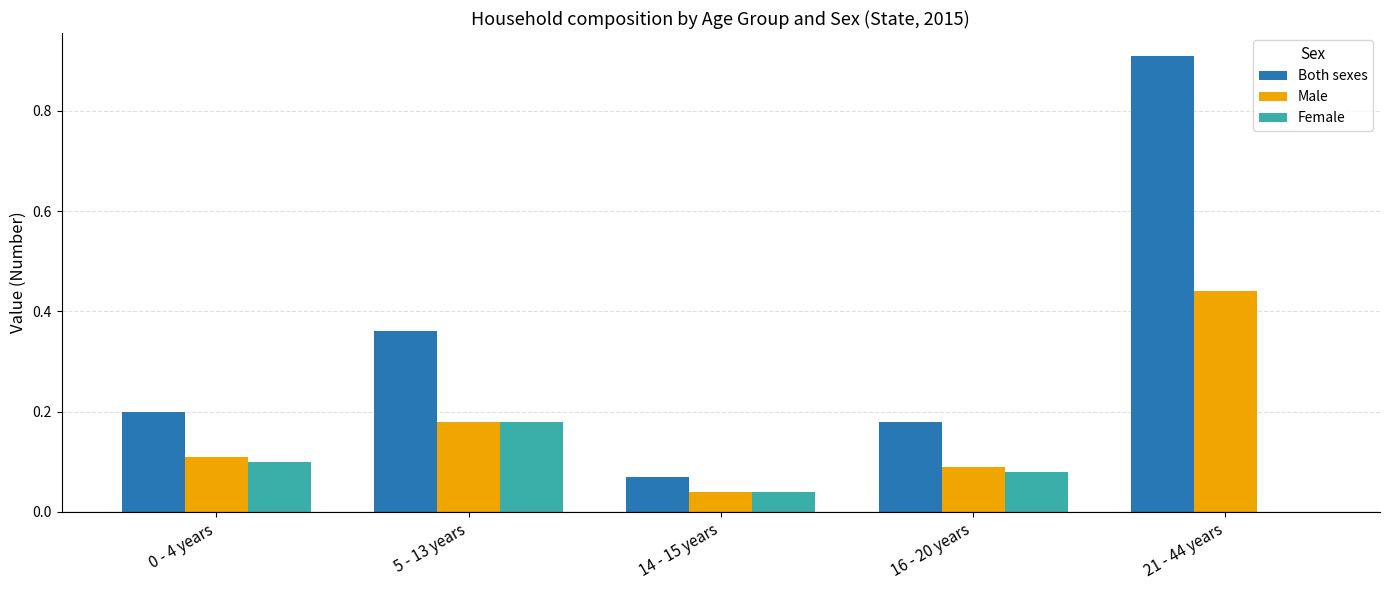

Between 16 - 20 years and 21 - 44 years, which series saw the biggest shift?

Both sexes